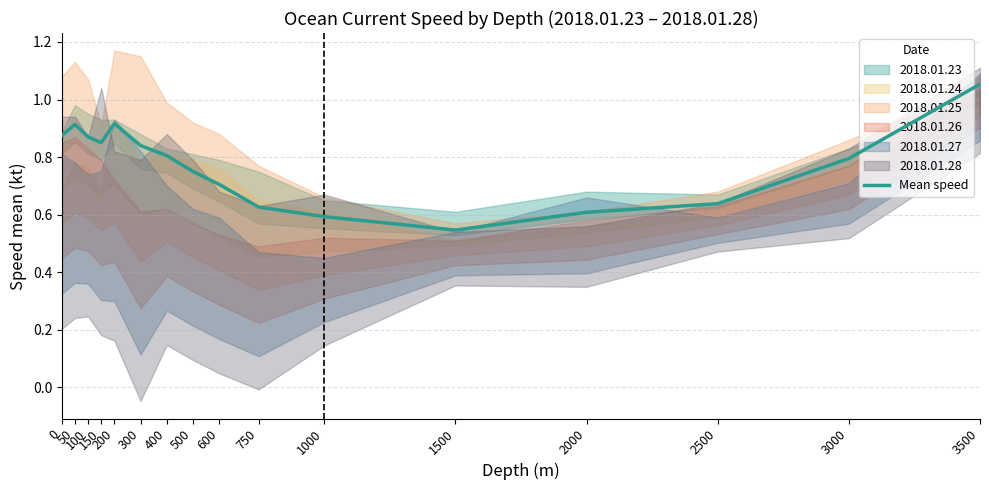

Reading left to right, extract all data points from this chart.

0=0.9	50=0.9	100=0.9	150=0.9	200=0.9	300=0.8	400=0.8	500=0.8	600=0.7	750=0.6	1000=0.6	1500=0.5	2000=0.6	2500=0.6	3000=0.8	3500=1.1